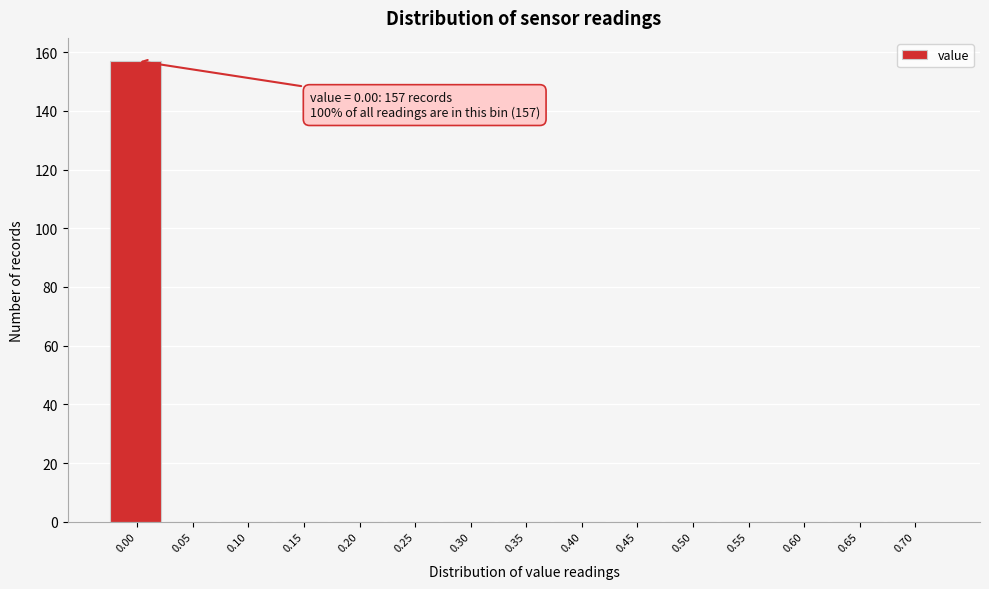

Reading left to right, transcribe all the data shown in this chart.

0.00=157	0.05=0	0.10=0	0.15=0	0.20=0	0.25=0	0.30=0	0.35=0	0.40=0	0.45=0	0.50=0	0.55=0	0.60=0	0.65=0	0.70=0